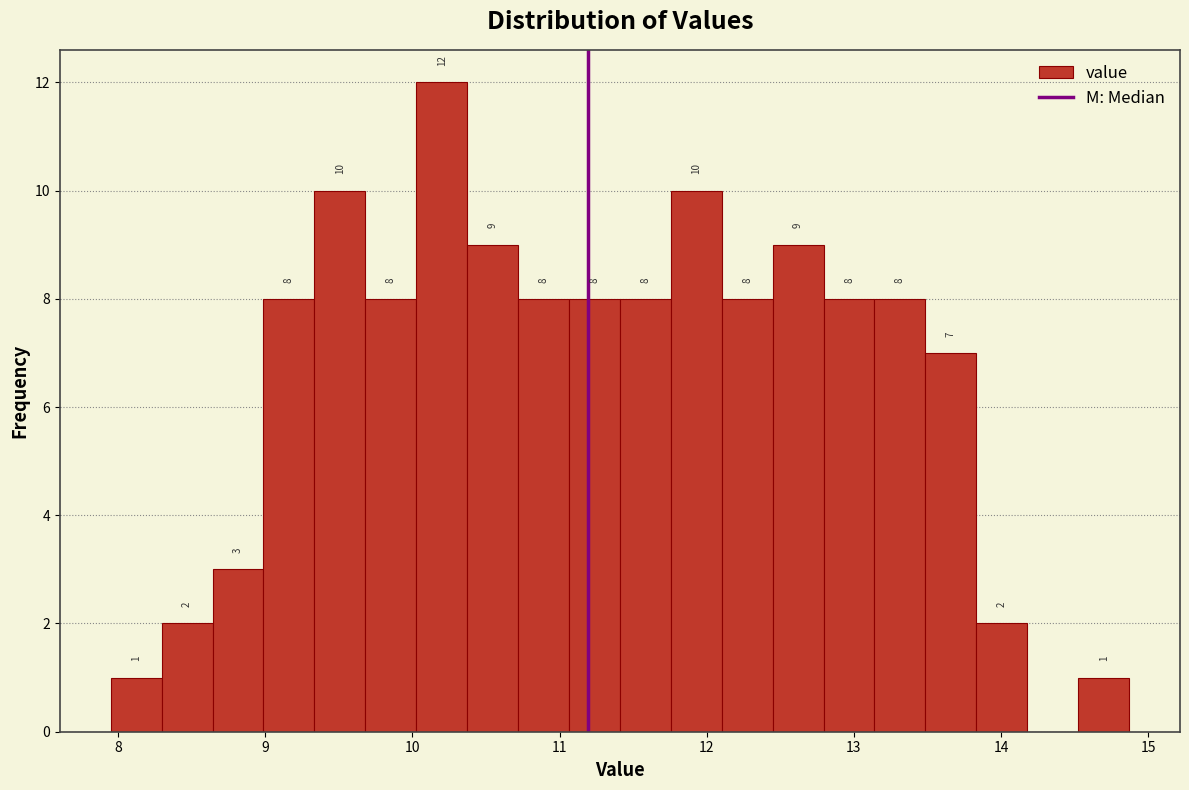

Around what value on the x-axis is the tallest bar? Give the approximate position of its centre, as read against the axis.

10.2